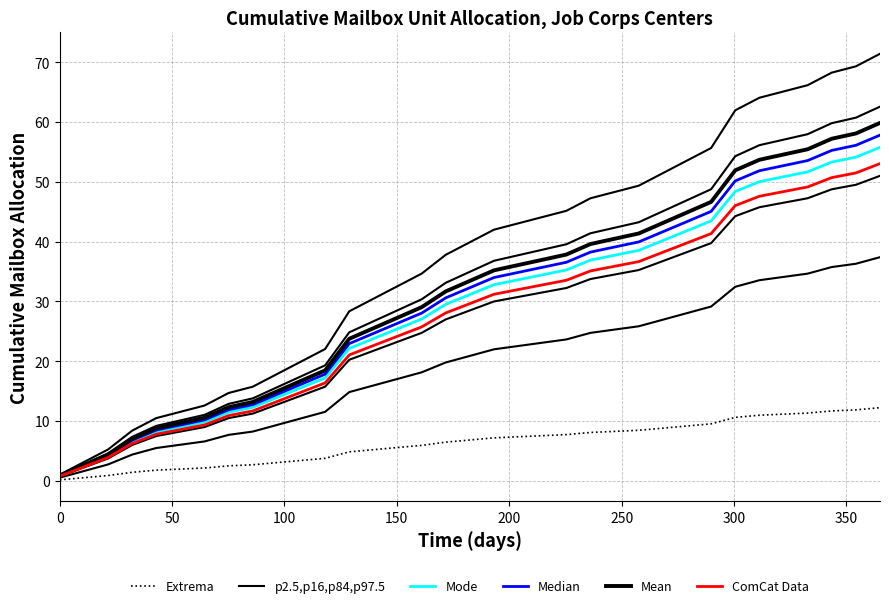

Is the value of Median at 21 greater than the value of Mode at 22?

No